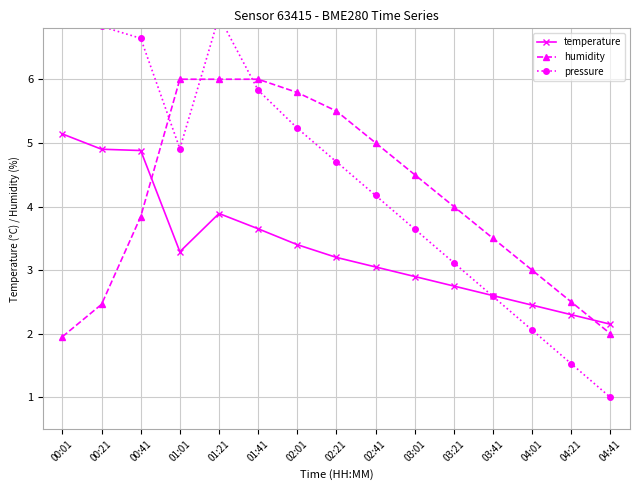

Rank the series at 01:21 from highest to lowest value.

pressure, humidity, temperature